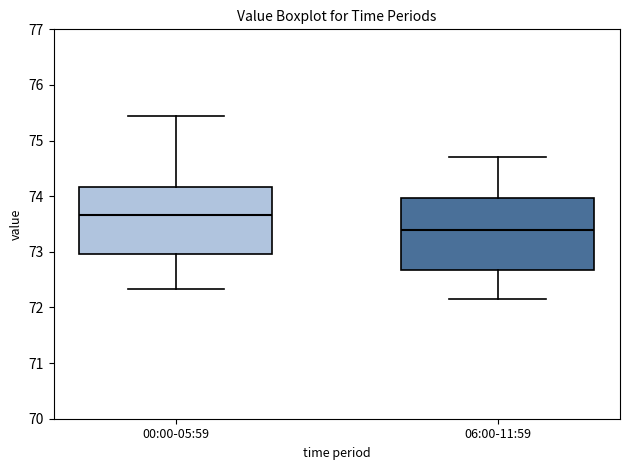

Reading left to right, transcribe this box plot: for each box, give where its median line is, the range the box spans, and where its two whiskers end, as read against the y-axis. The values are not printed on the chart, so give them approximately, as read against the axis.

00:00-05:59: median 73.7, box 73.0 to 74.2, whiskers 72.3 to 75.5
06:00-11:59: median 73.4, box 72.7 to 74.0, whiskers 72.2 to 74.7